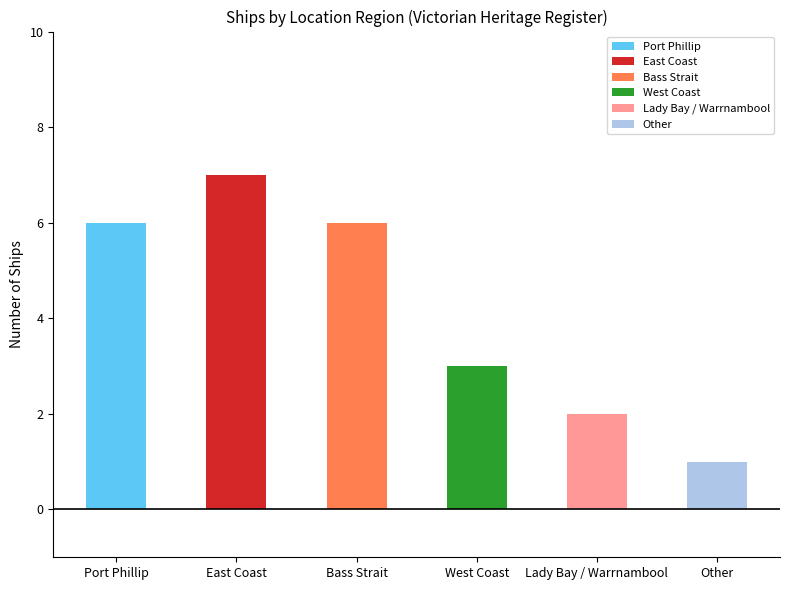

Which category has the lowest value across all series?

Other